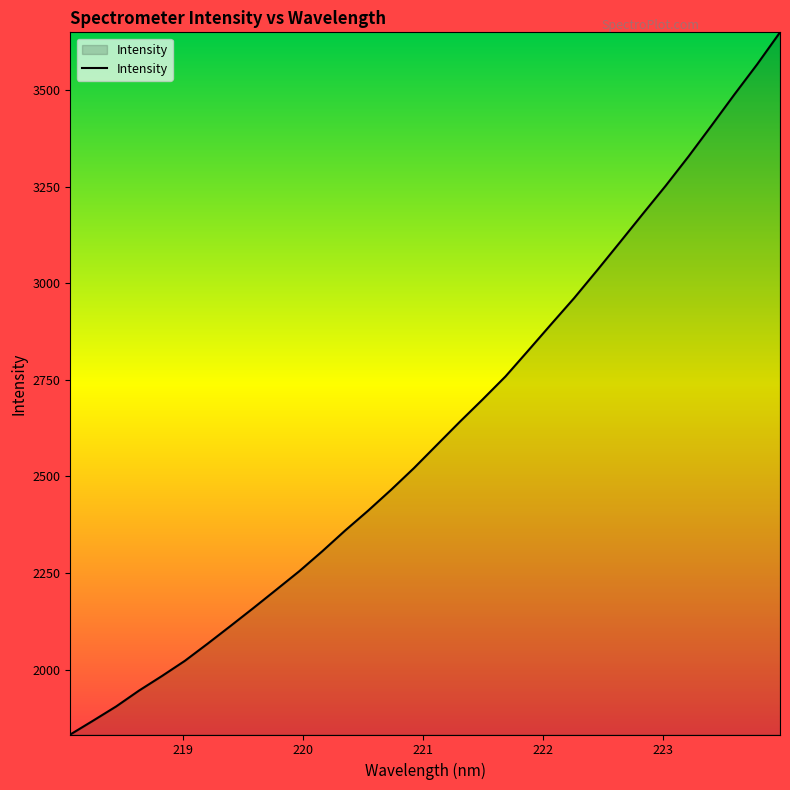

Does the chart display data point markers on the line(s)?

No